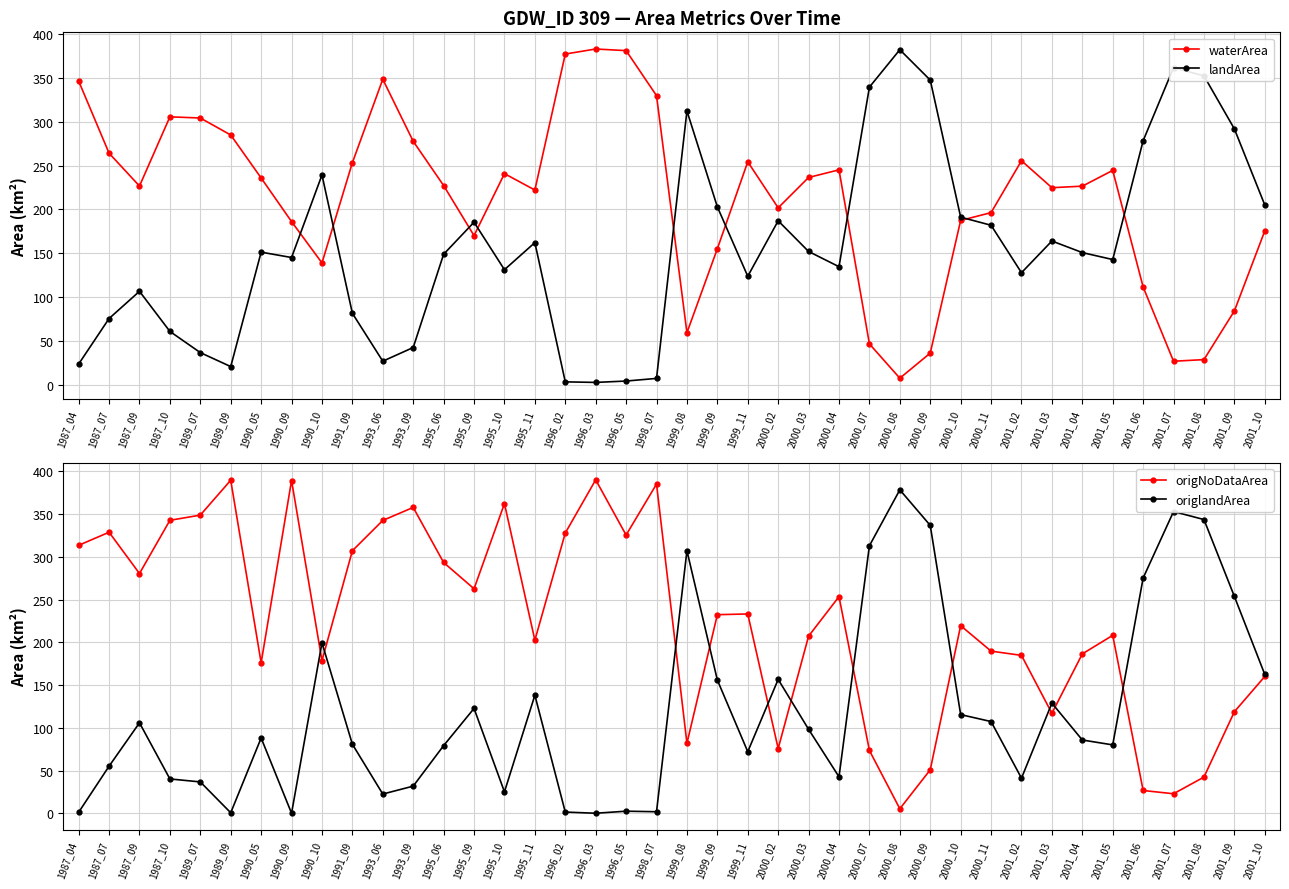

Which has a higher value, 1996_02 or 1999_11?

1996_02